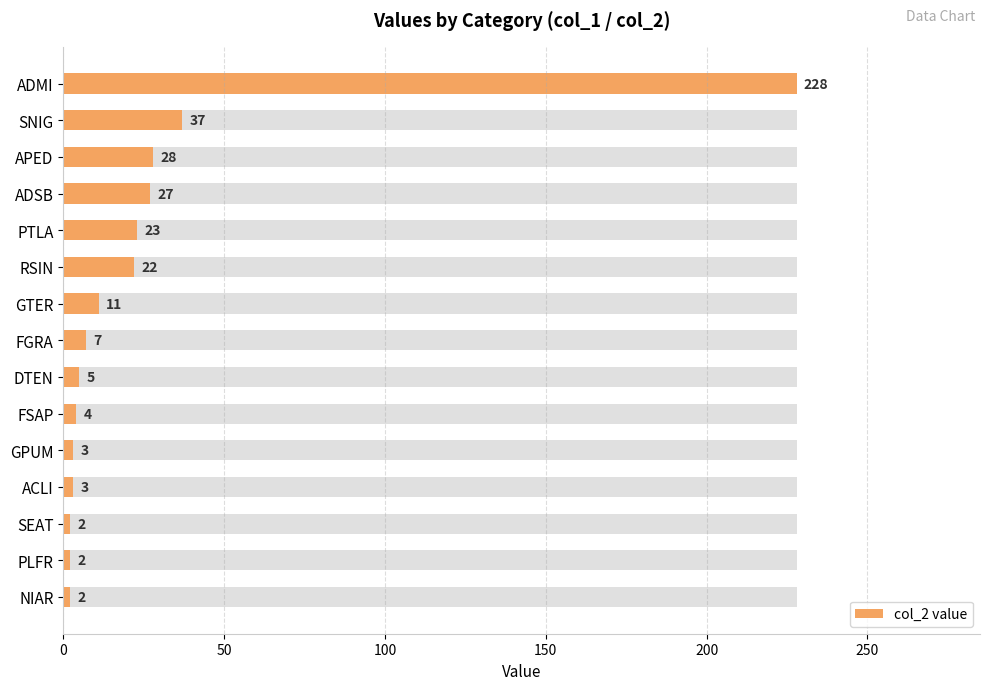

What is the maximum value shown in the chart?

228